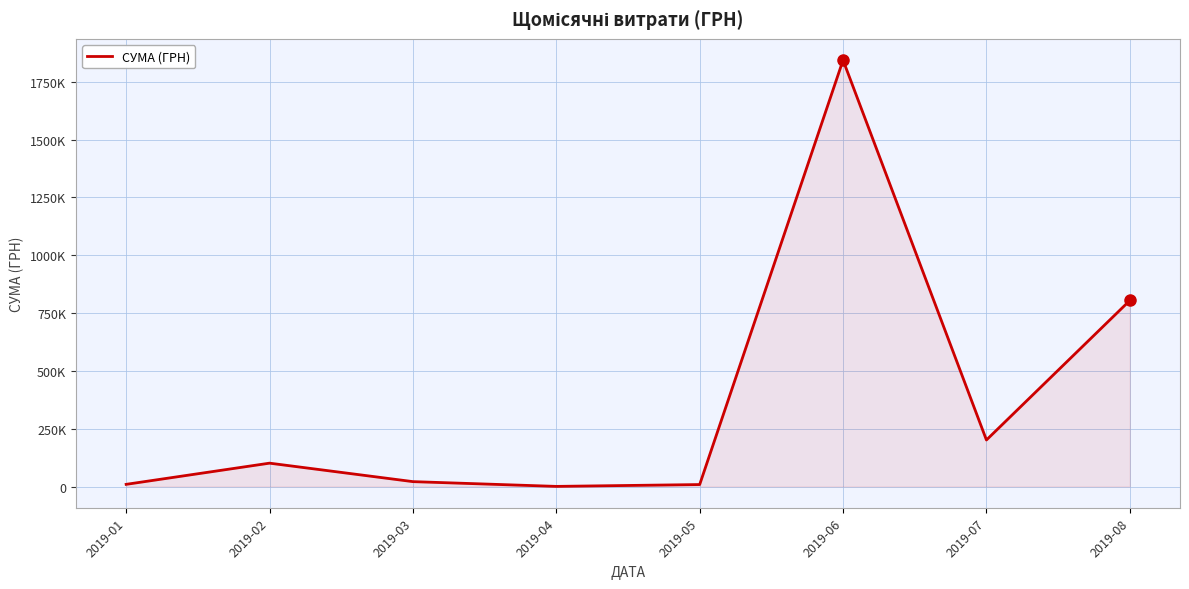

What is the approximate value at 2019-07?

201149.5